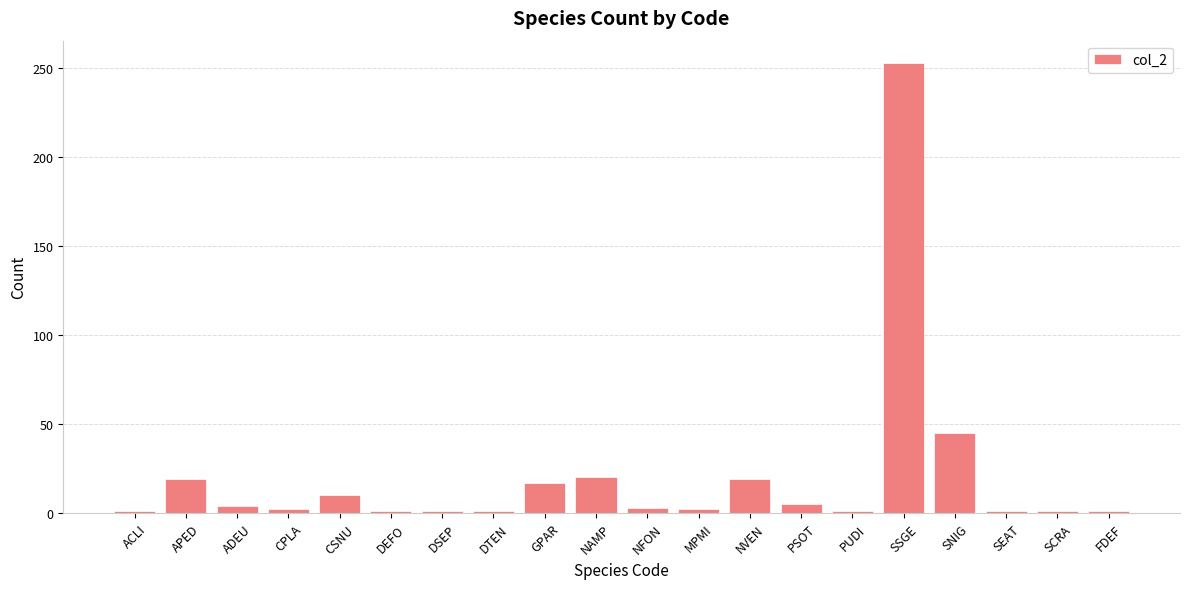

The chart shows a value of 20 at NAMP. True or false?

True